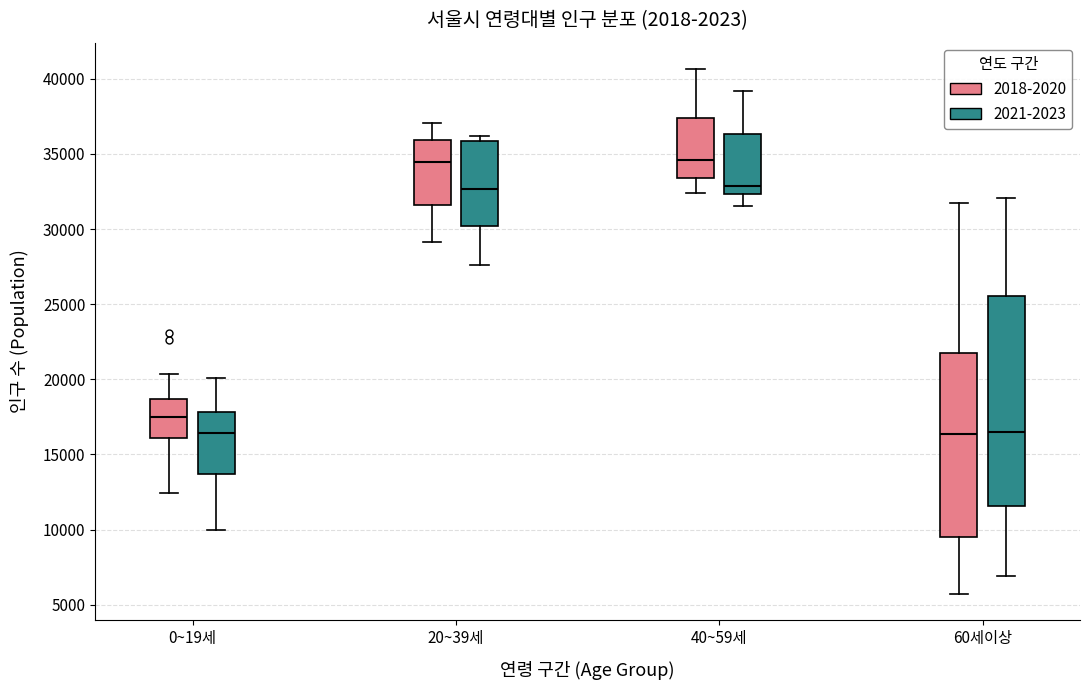

Reading left to right, transcribe this box plot: for each box, give where its median line is, the range the box spans, and where its two whiskers end, as read against the y-axis. The values are not printed on the chart, so give them approximately, as read against the axis.

0~19세 (2018-2020): median 17500, box 16000 to 18500, whiskers 12500 to 20500
0~19세 (2021-2023): median 16500, box 13500 to 18000, whiskers 10000 to 20000
20~39세 (2018-2020): median 34500, box 31500 to 36000, whiskers 29000 to 37000
20~39세 (2021-2023): median 32500, box 30000 to 36000, whiskers 27500 to 36000 (just above the box's upper edge)
40~59세 (2018-2020): median 34500, box 33500 to 37500, whiskers 32500 to 40500
40~59세 (2021-2023): median 33000, box 32500 to 36500, whiskers 31500 to 39000
60세이상 (2018-2020): median 16500, box 9500 to 21500, whiskers 5500 to 31500
60세이상 (2021-2023): median 16500, box 11500 to 25500, whiskers 7000 to 32000